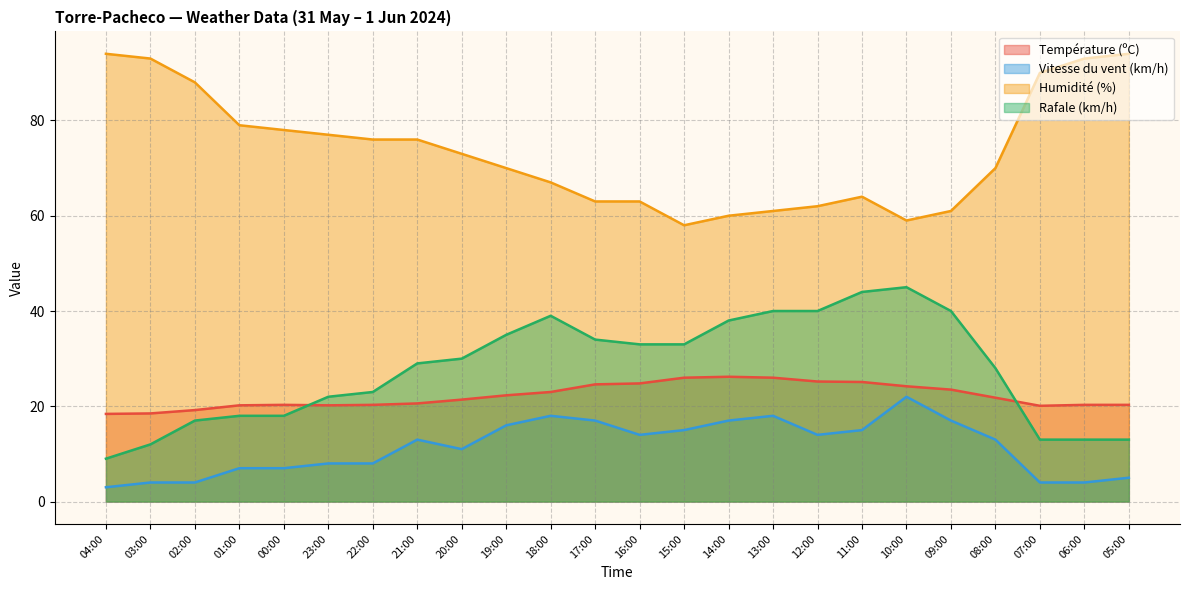

How many interior local peaks does the Rafale (km/h) series have?

2